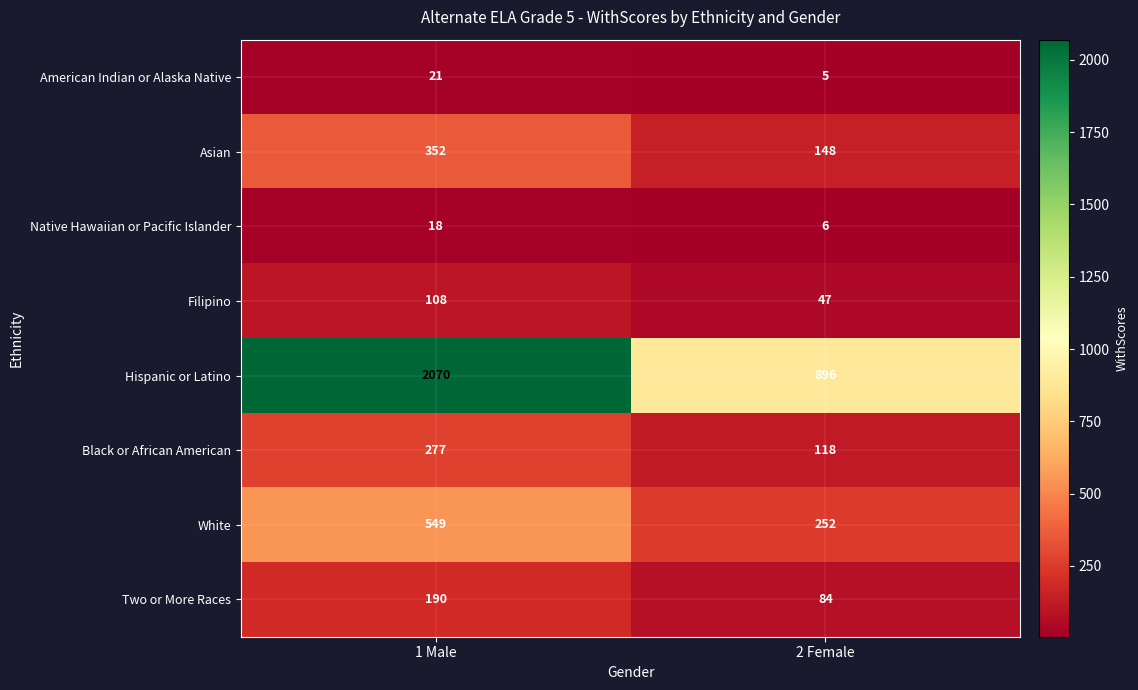

Which series has the widest spread of values?

Hispanic or Latino